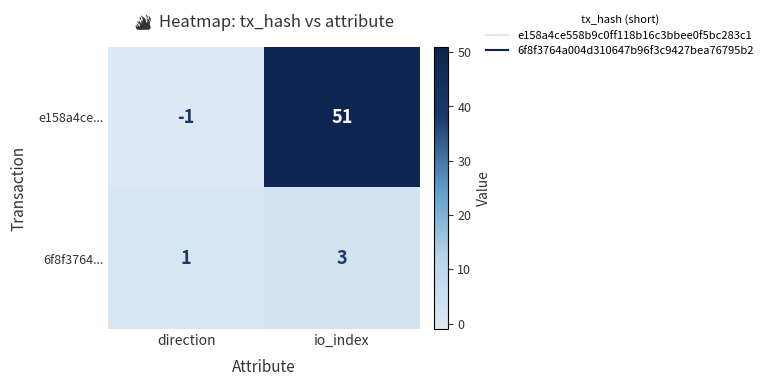

What is the sum of all e158a4ce... values?

50